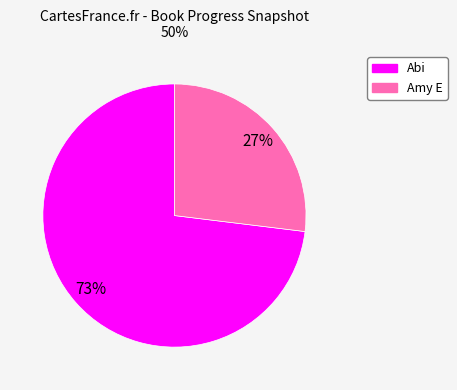

Does Abi represent more than half of the total?

Yes